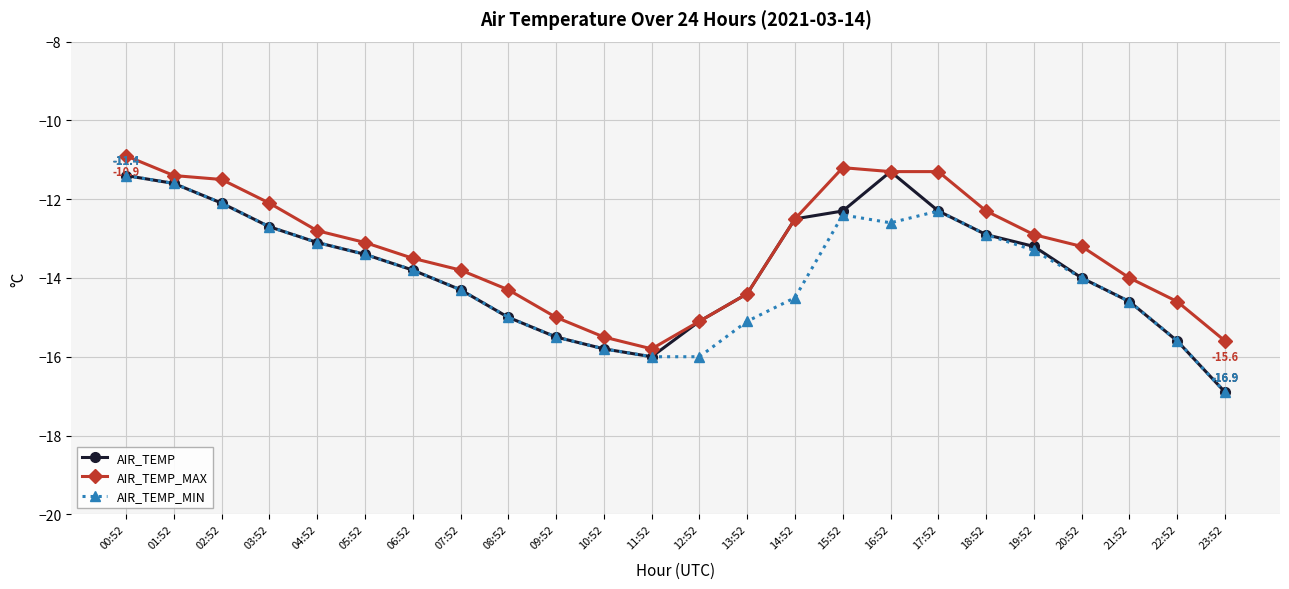

Reading right to left, extract all data points from this chart.

AIR_TEMP: 23:52=-16.9	22:52=-15.6	21:52=-14.6	20:52=-14.0	19:52=-13.2	18:52=-12.9	17:52=-12.3	16:52=-11.3	15:52=-12.3	14:52=-12.5	13:52=-14.4	12:52=-15.1	11:52=-16.0	10:52=-15.8	09:52=-15.5	08:52=-15.0	07:52=-14.3	06:52=-13.8	05:52=-13.4	04:52=-13.1	03:52=-12.7	02:52=-12.1	01:52=-11.6	00:52=-11.4
AIR_TEMP_MAX: 23:52=-15.6	22:52=-14.6	21:52=-14.0	20:52=-13.2	19:52=-12.9	18:52=-12.3	17:52=-11.3	16:52=-11.3	15:52=-11.2	14:52=-12.5	13:52=-14.4	12:52=-15.1	11:52=-15.8	10:52=-15.5	09:52=-15.0	08:52=-14.3	07:52=-13.8	06:52=-13.5	05:52=-13.1	04:52=-12.8	03:52=-12.1	02:52=-11.5	01:52=-11.4	00:52=-10.9
AIR_TEMP_MIN: 23:52=-16.9	22:52=-15.6	21:52=-14.6	20:52=-14.0	19:52=-13.3	18:52=-12.9	17:52=-12.3	16:52=-12.6	15:52=-12.4	14:52=-14.5	13:52=-15.1	12:52=-16.0	11:52=-16.0	10:52=-15.8	09:52=-15.5	08:52=-15.0	07:52=-14.3	06:52=-13.8	05:52=-13.4	04:52=-13.1	03:52=-12.7	02:52=-12.1	01:52=-11.6	00:52=-11.4